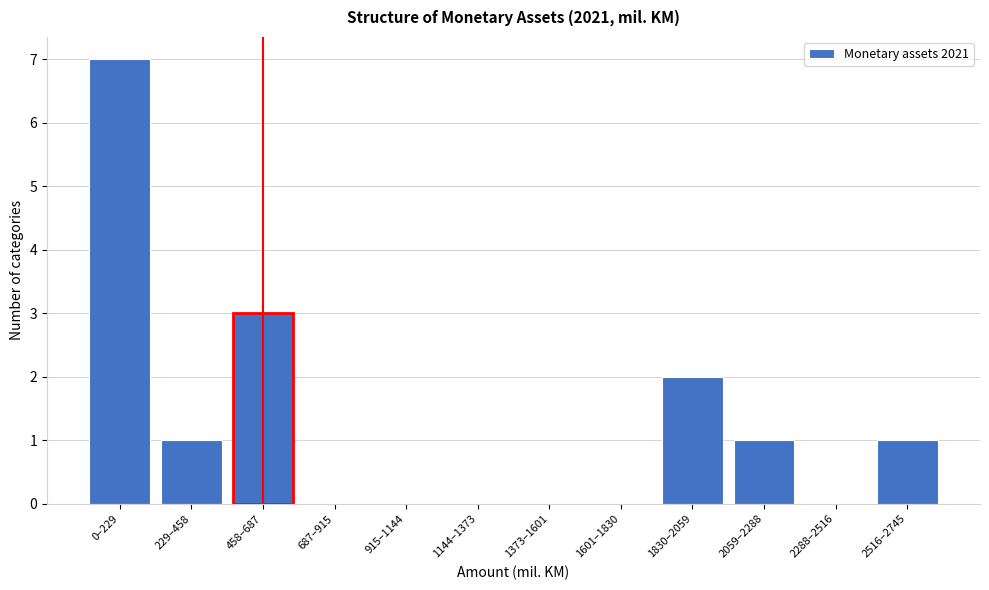

Reading right to left, transcribe all the data shown in this chart.

2516–2745=1	2288–2516=0	2059–2288=1	1830–2059=2	1601–1830=0	1373–1601=0	1144–1373=0	915–1144=0	687–915=0	458–687=3	229–458=1	0–229=7